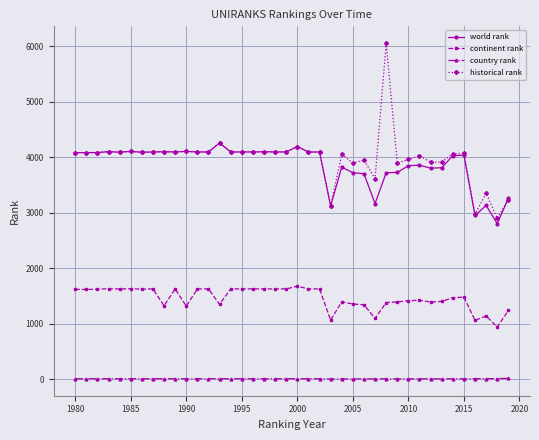

True or false: country rank and world rank intersect in this chart.

False